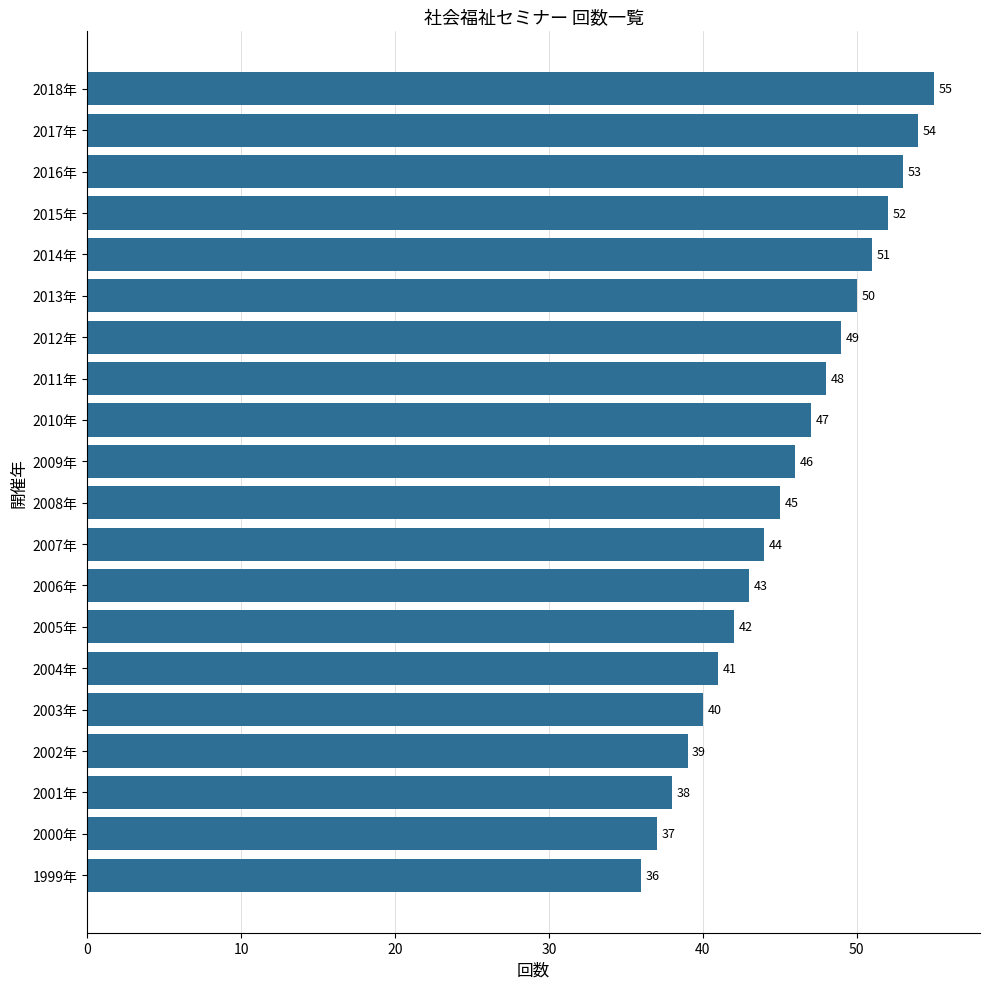

Reading top to bottom, transcribe all the data shown in this chart.

2018年=55	2017年=54	2016年=53	2015年=52	2014年=51	2013年=50	2012年=49	2011年=48	2010年=47	2009年=46	2008年=45	2007年=44	2006年=43	2005年=42	2004年=41	2003年=40	2002年=39	2001年=38	2000年=37	1999年=36